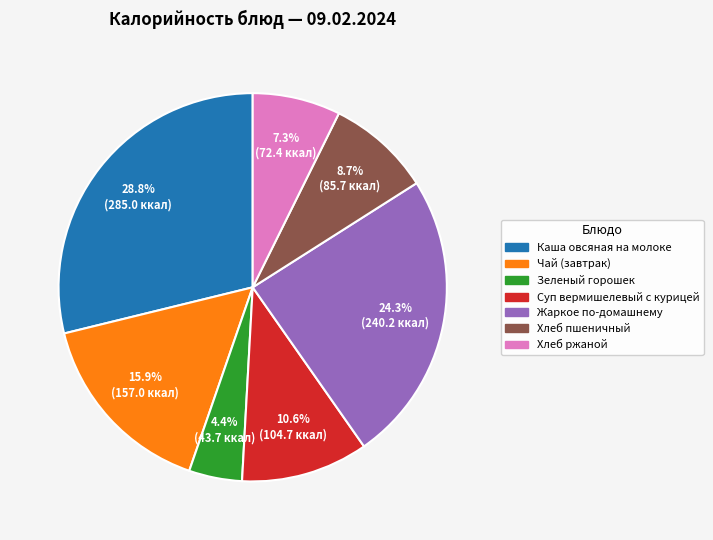

What portion of the pie excludes Зеленый горошек?

95.6%